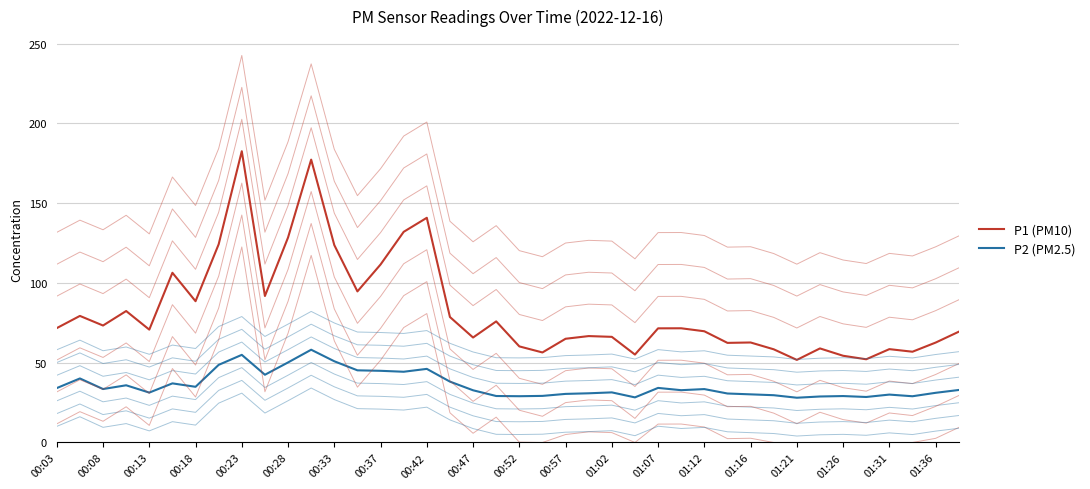

How many interior local valleys does the P2 (PM2.5) series have?

11